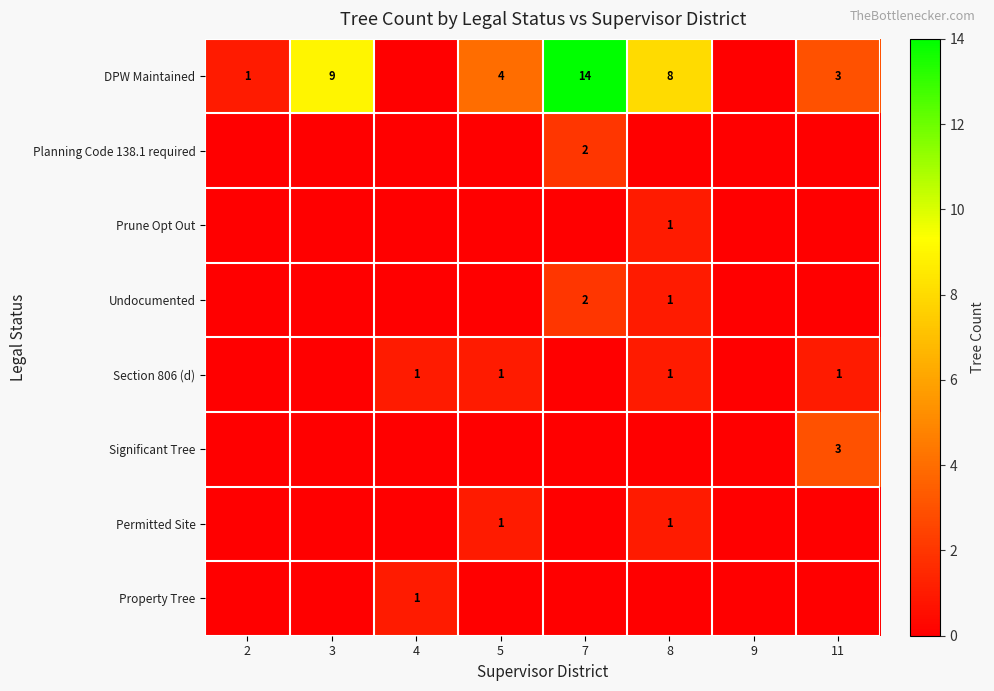

True or false: Section 806 (d) has a value of 2 at 11.

False